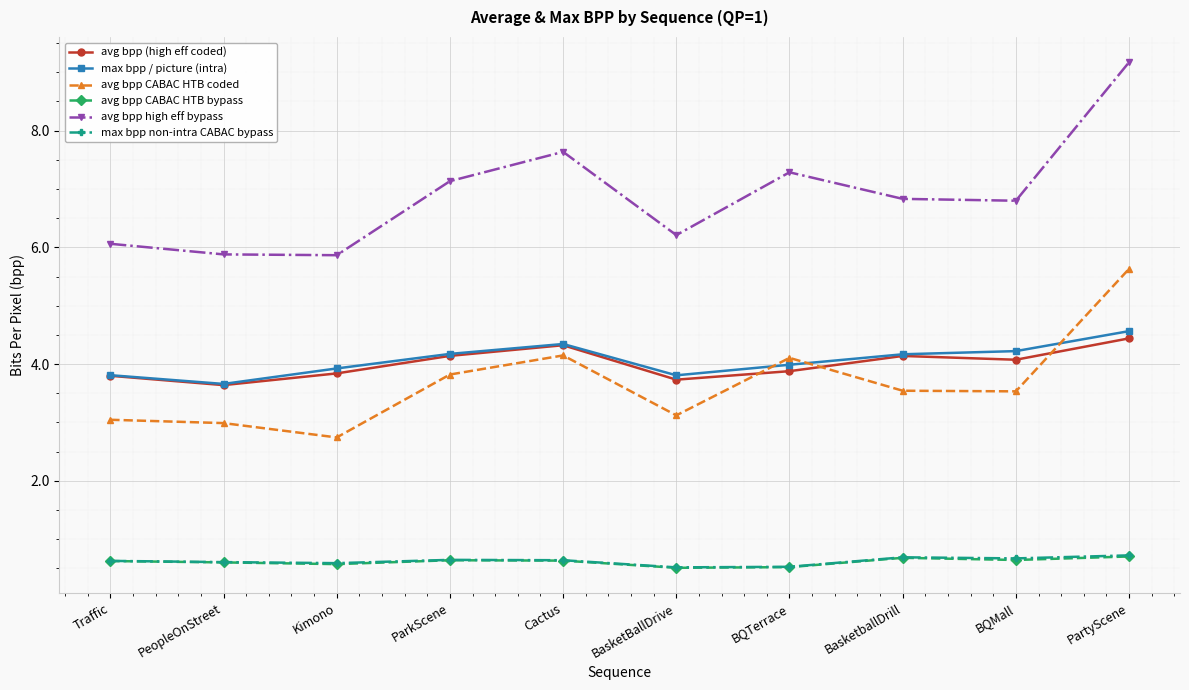

At which label does avg bpp (high eff coded) first exceed 4?

ParkScene